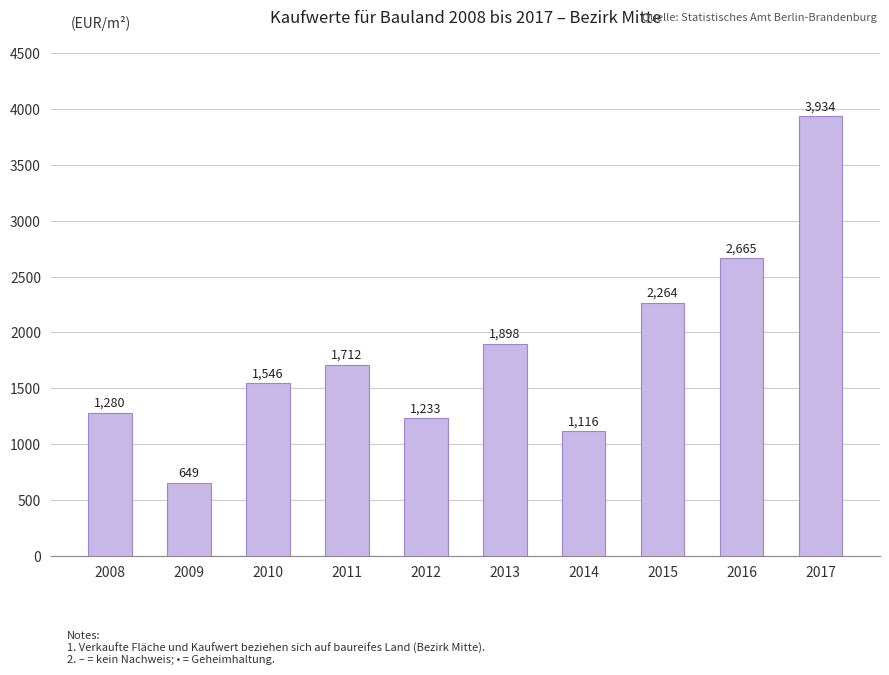

Which label corresponds to the largest value in the chart?

2017